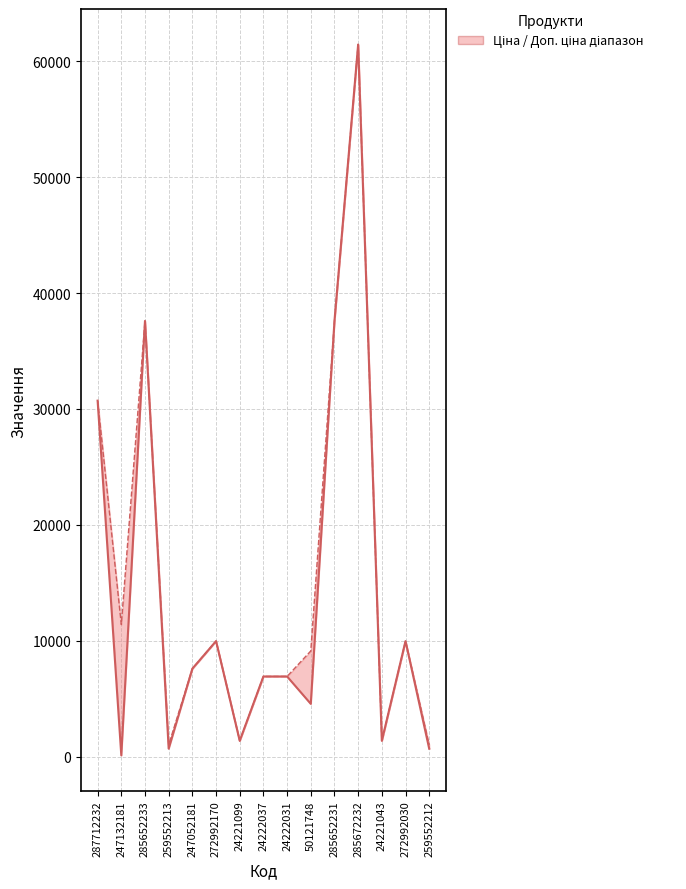

True or false: Ціна and Доп. ціна cross at least once.

False